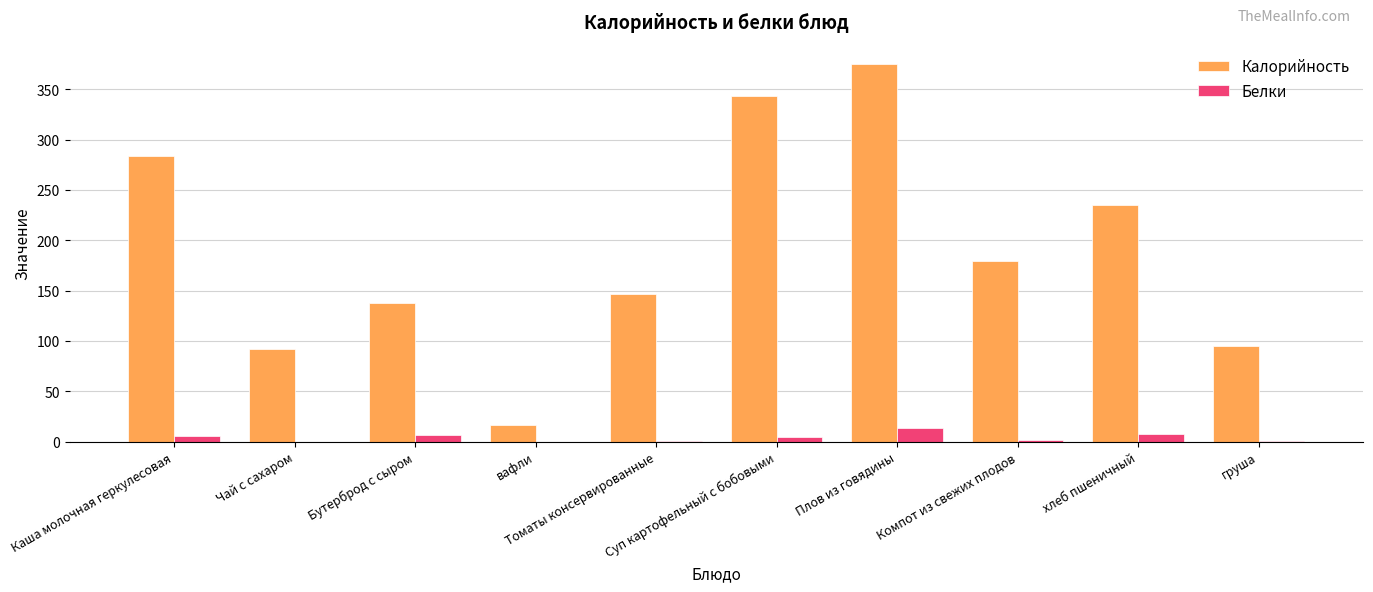

Which series has the largest total across all categories?

Калорийность